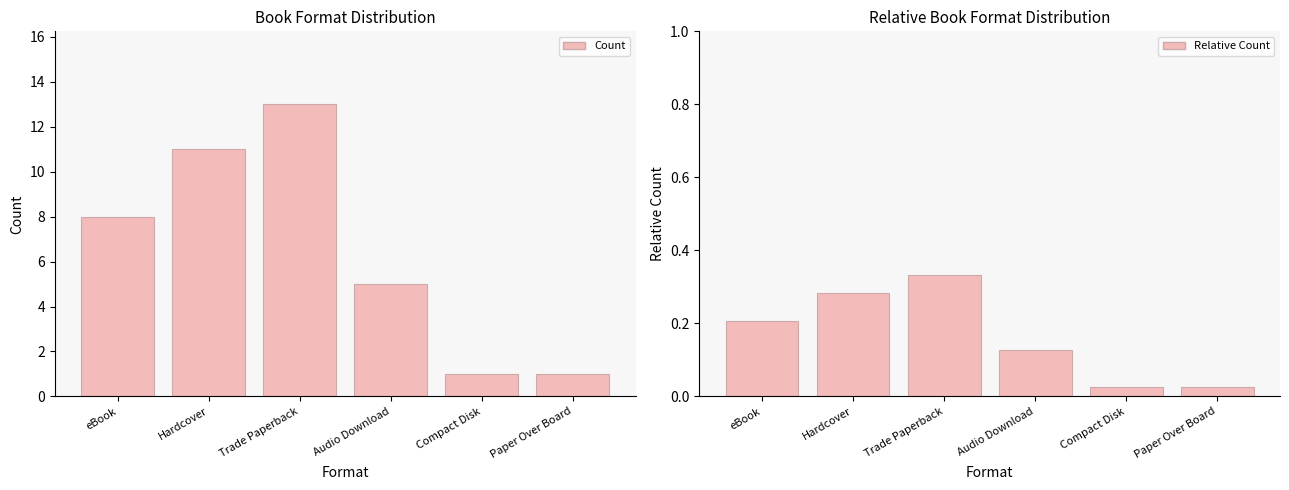

What is the average value of the Count series?

6.5